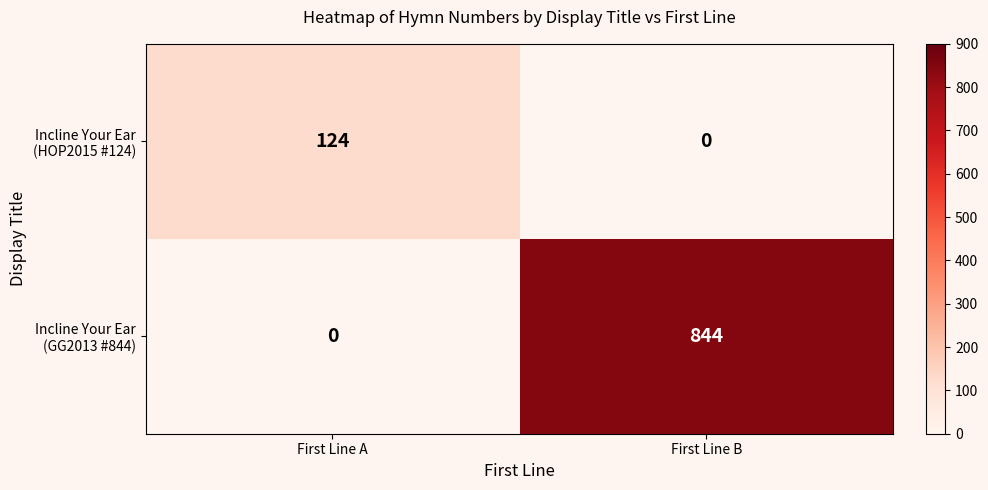

Which category has the highest value across all series?

First Line B